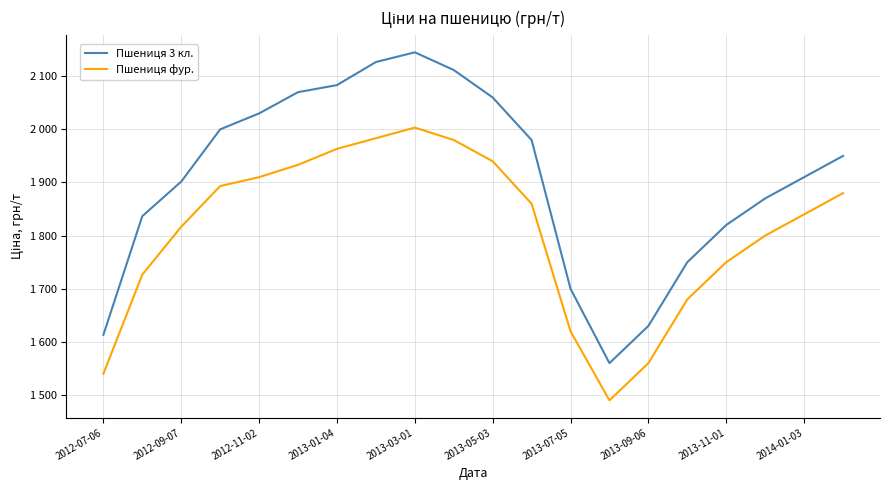

How many interior local peaks does the Пшениця 3 кл. series have?

1